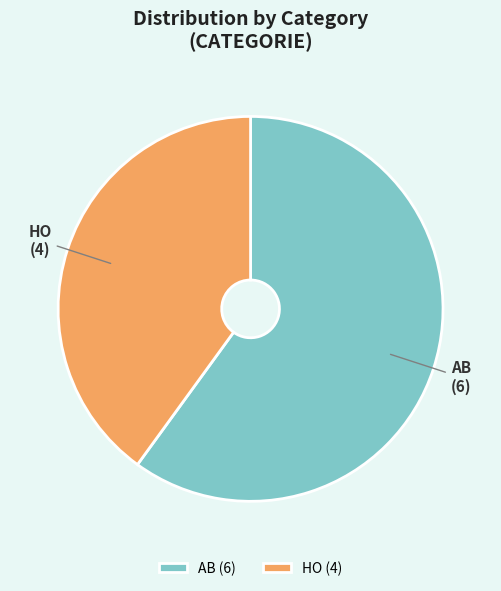

What is the majority slice?

AB